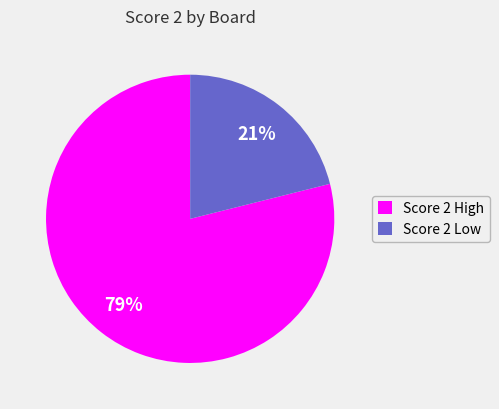

Approximately how many times larger is the value at Score 2 Low compared to Score 2 High?

0.3